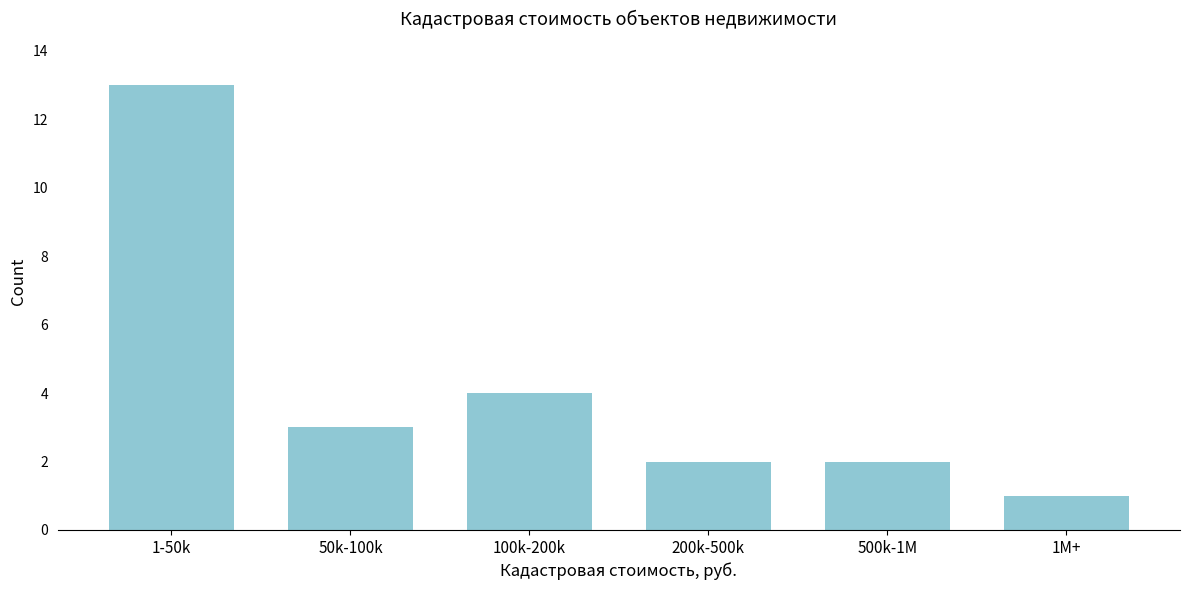

Reading left to right, extract all data points from this chart.

1-50k=13	50k-100k=3	100k-200k=4	200k-500k=2	500k-1M=2	1M+=1